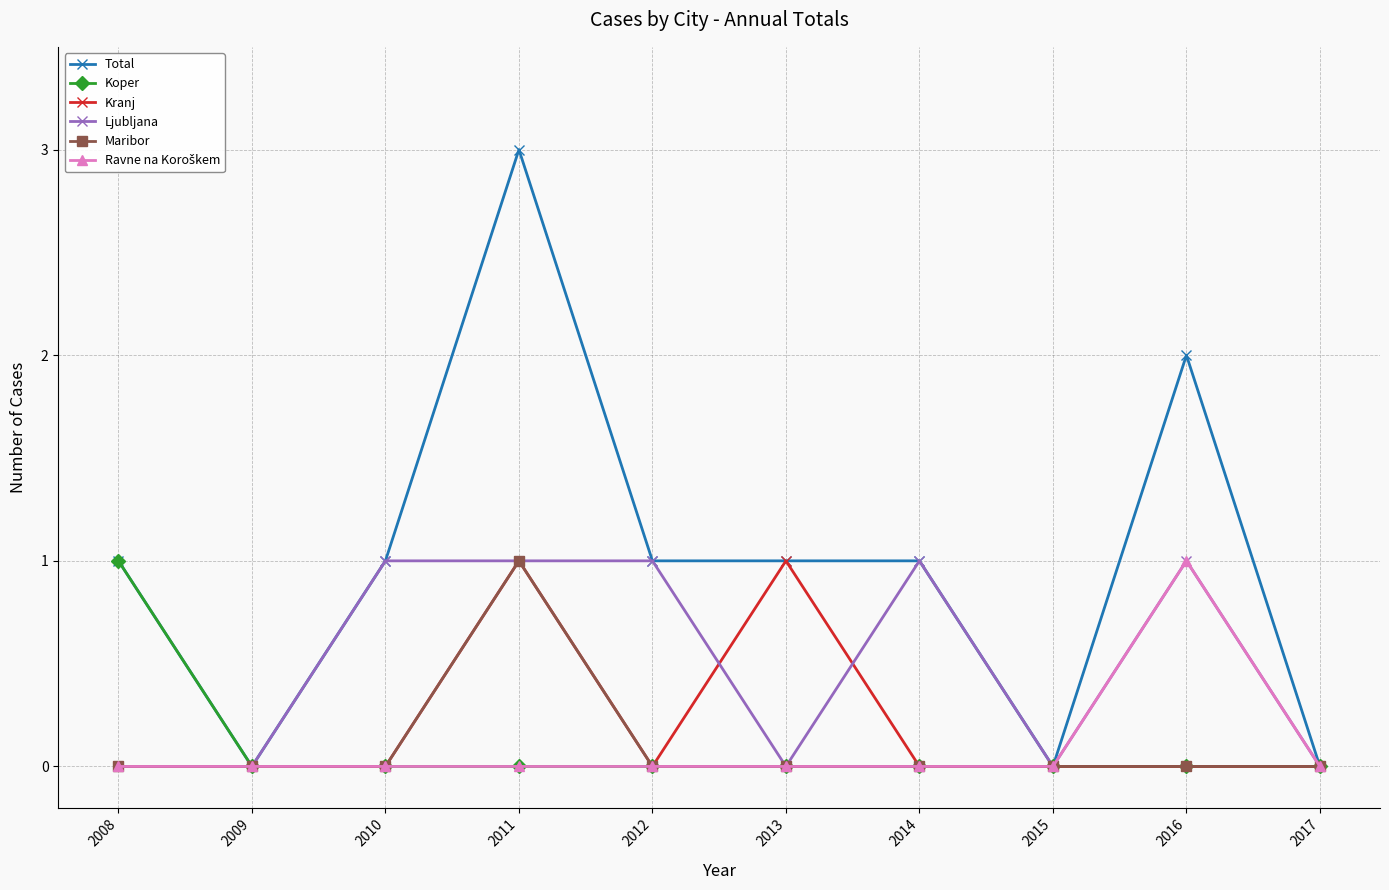

Is the value of Koper at 2016 greater than the value of Total at 2011?

No